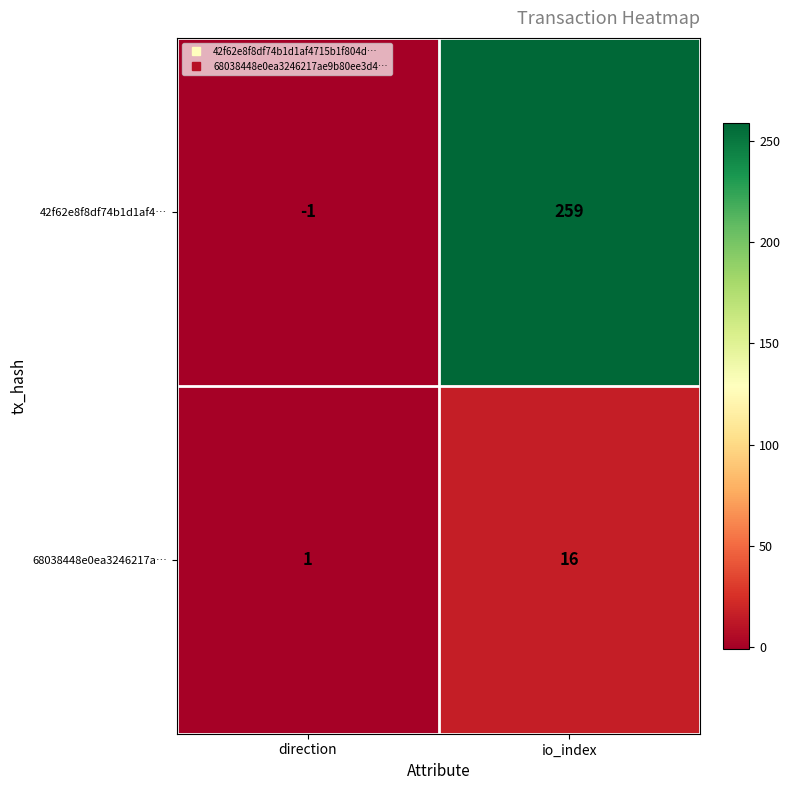

Which label corresponds to the largest value in the chart?

io_index